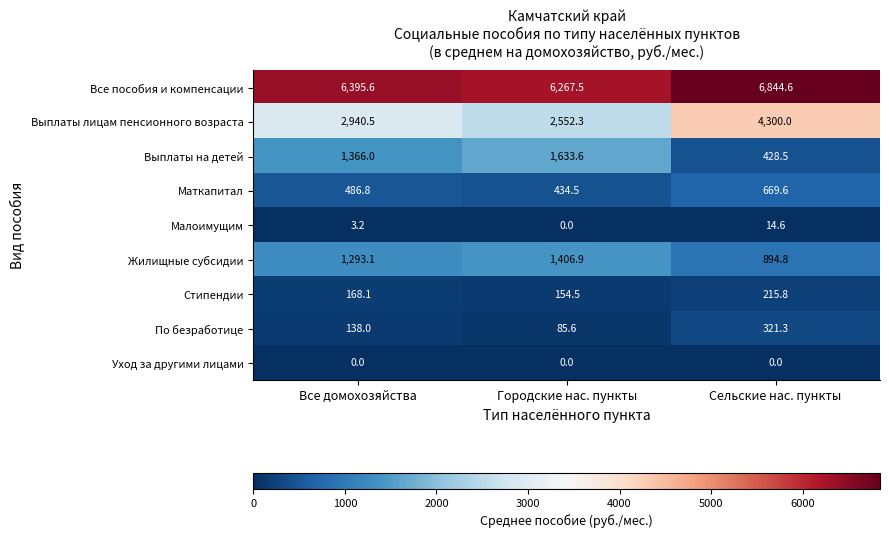

Which category has the highest value across all series?

Сельские нас. пункты